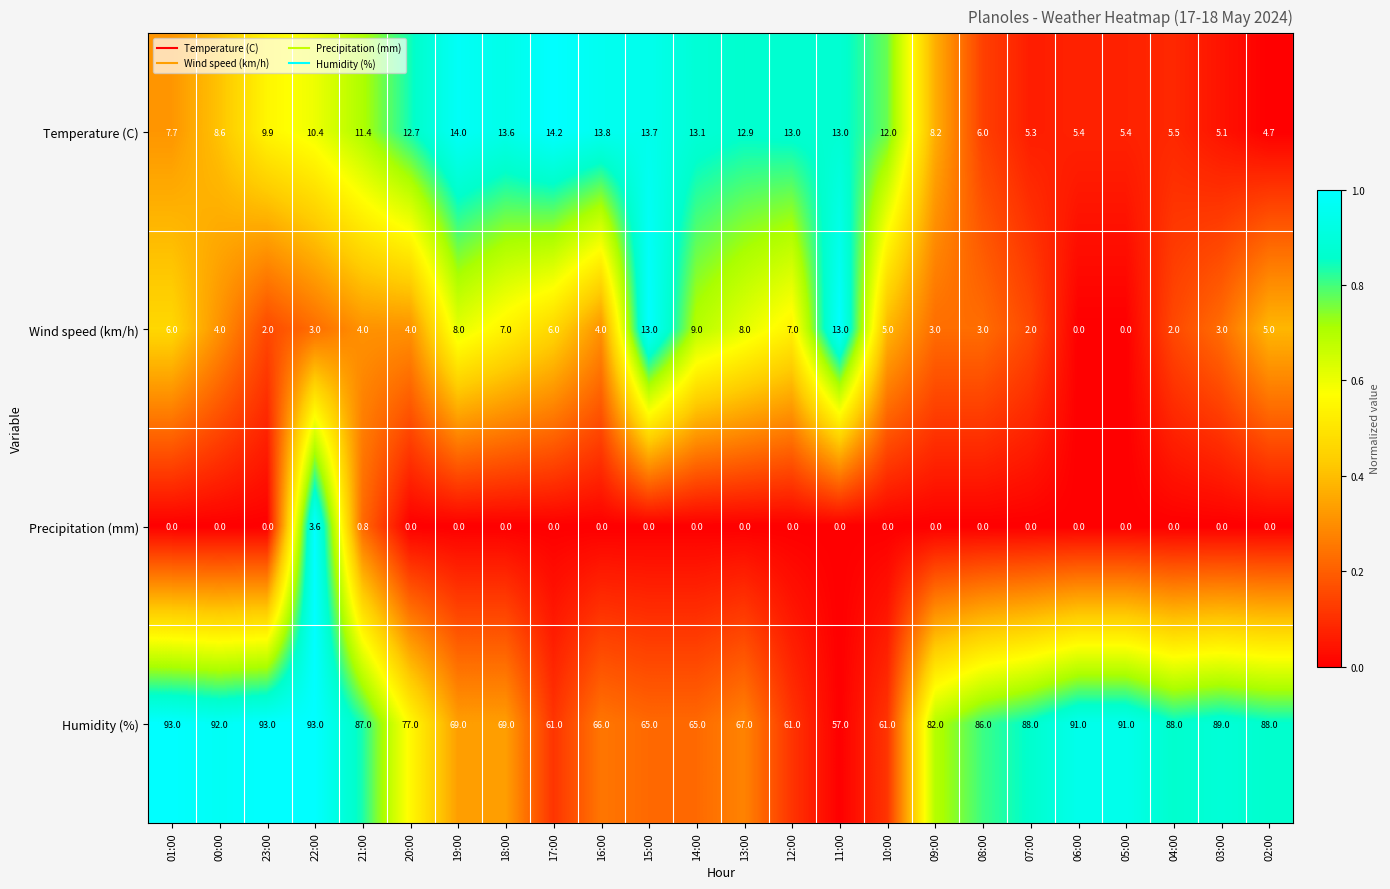

How many values in Precipitation (mm) are above zero?

2